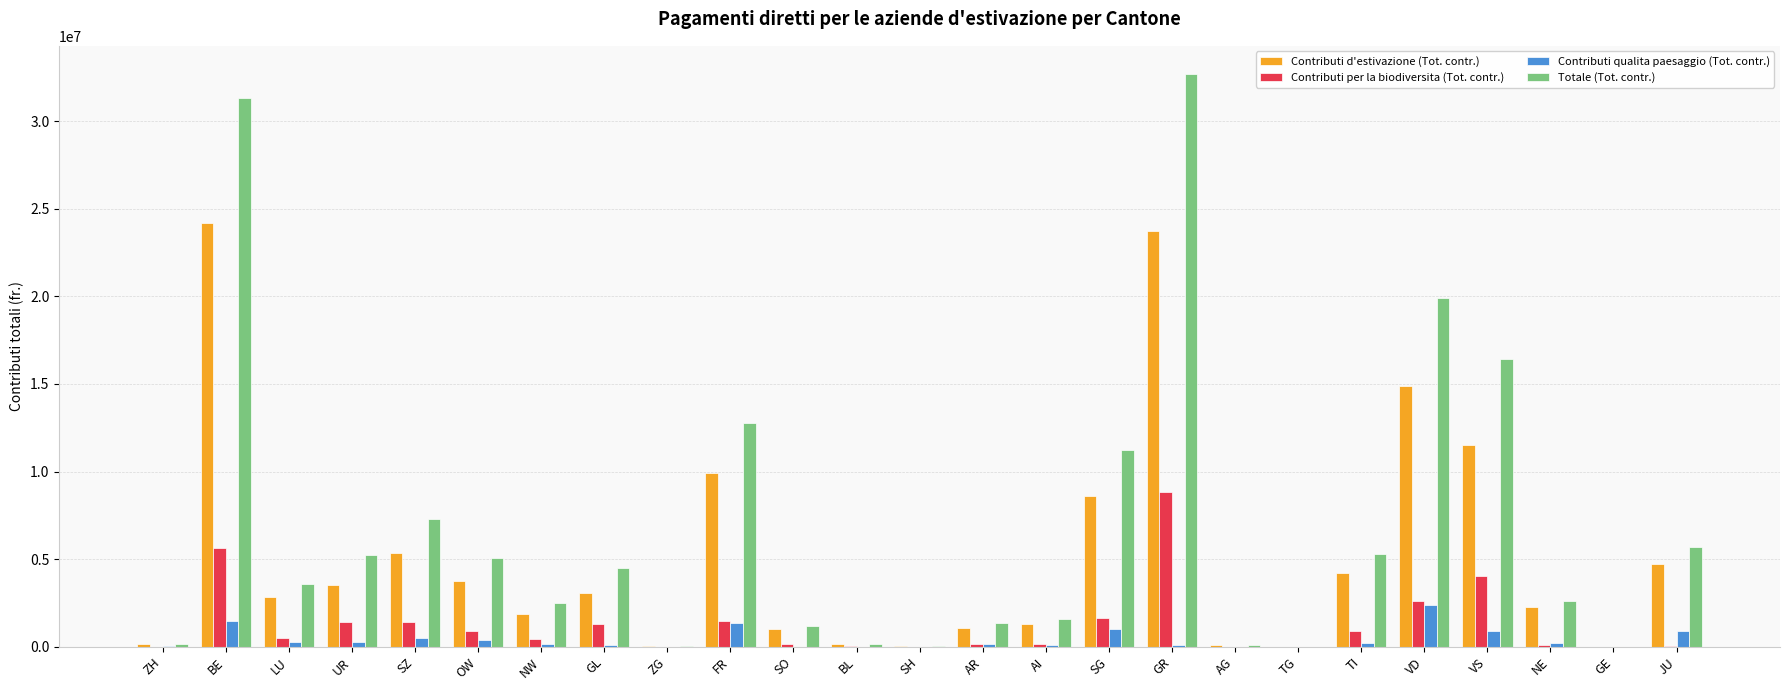

True or false: Contributi d'estivazione (Tot. contr.) has a value of 5343206.7 at SZ.

True